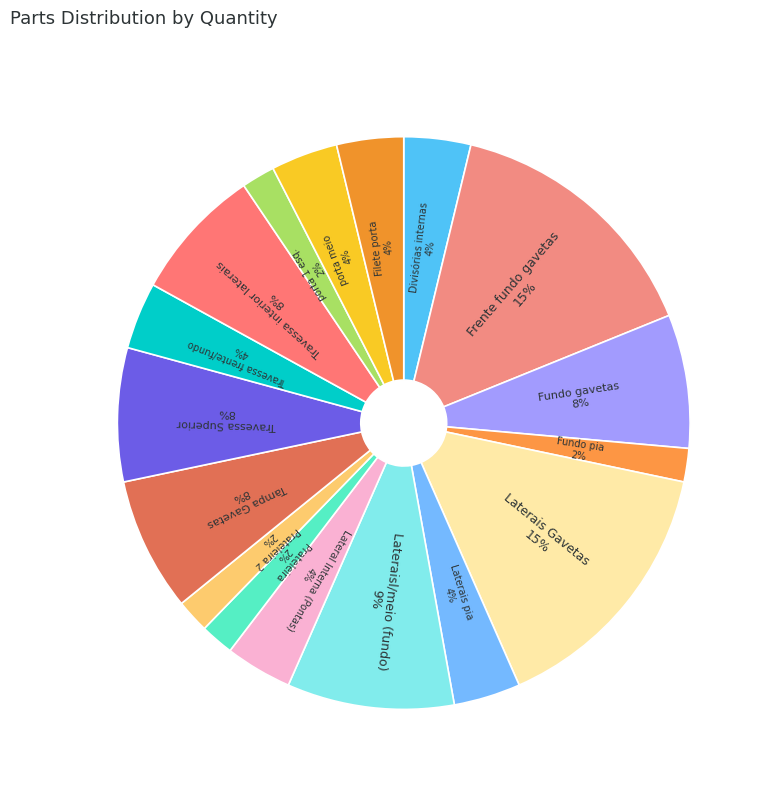

Approximately how many times larger is the value at Travessa Superior compared to Fundo gavetas?

1.0